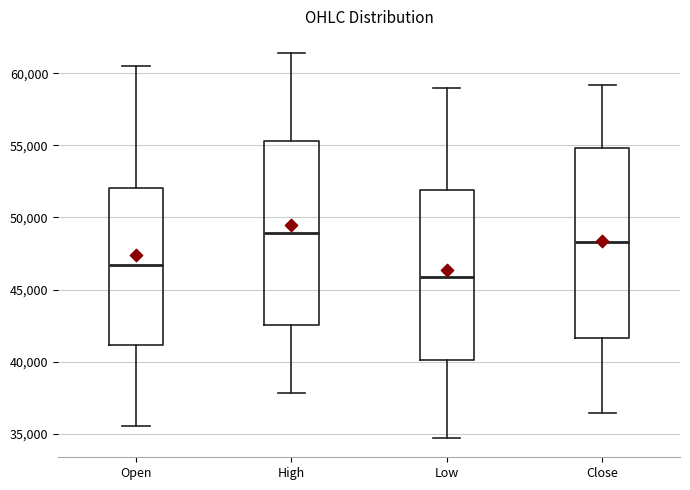

Reading left to right, read every box against the y-axis: the position of its median line, the range the box covers, and the ends of its whiskers. The values are not printed on the chart, so give them approximately, as read against the axis.

Open: median 46500, box 41000 to 52000, whiskers 35500 to 60500
High: median 49000, box 42500 to 55500, whiskers 38000 to 61500
Low: median 46000, box 40000 to 52000, whiskers 34500 to 59000
Close: median 48500, box 41500 to 55000, whiskers 36500 to 59000